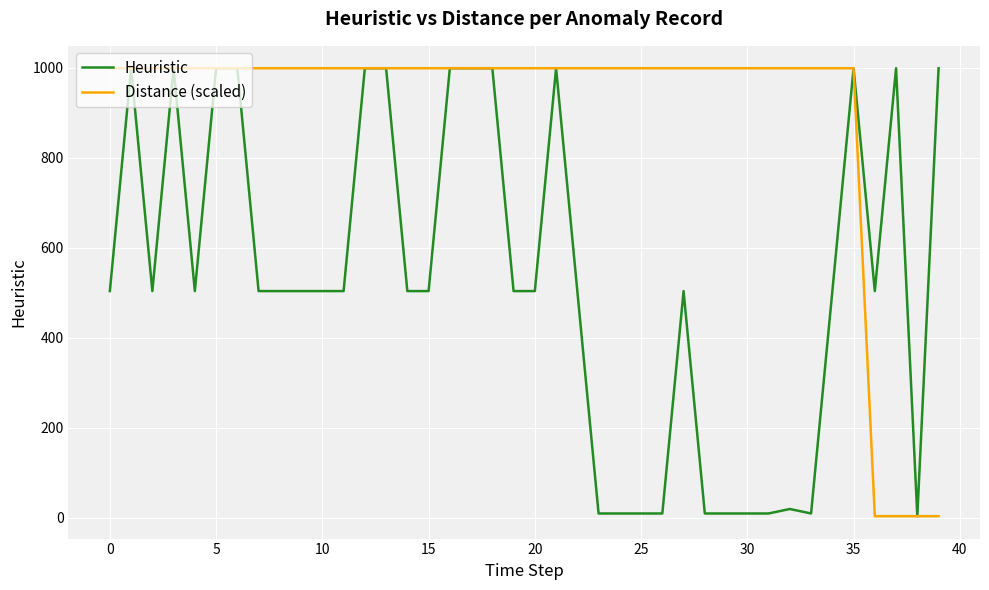

What is the maximum value for Heuristic?

999